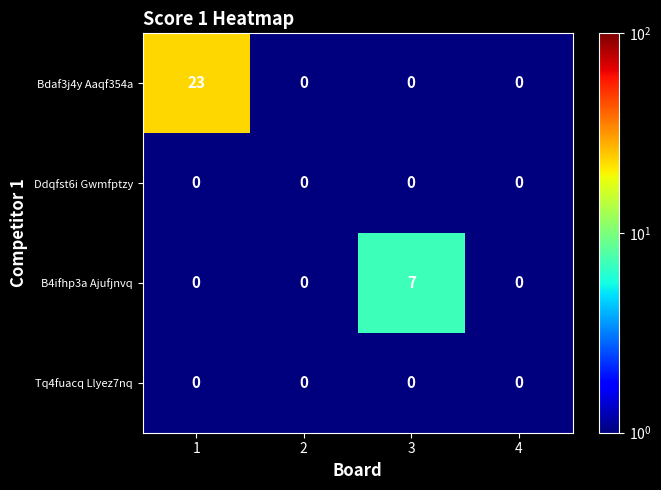

Between 1 and 2, which series saw the biggest shift?

Bdaf3j4y Aaqf354a